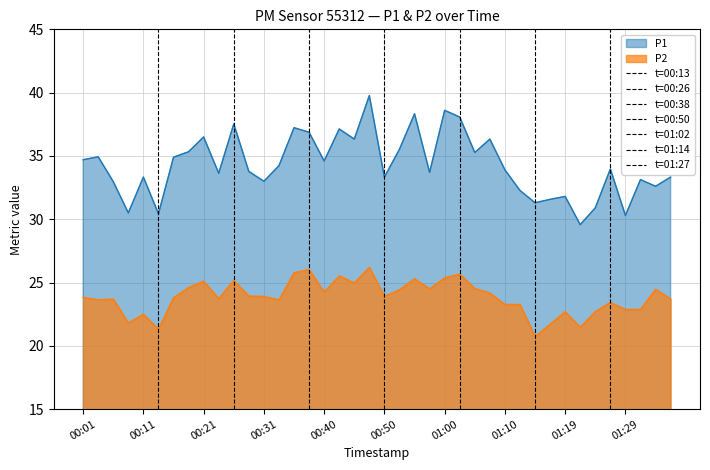

How many interior local peaks does the P2 series have?

12